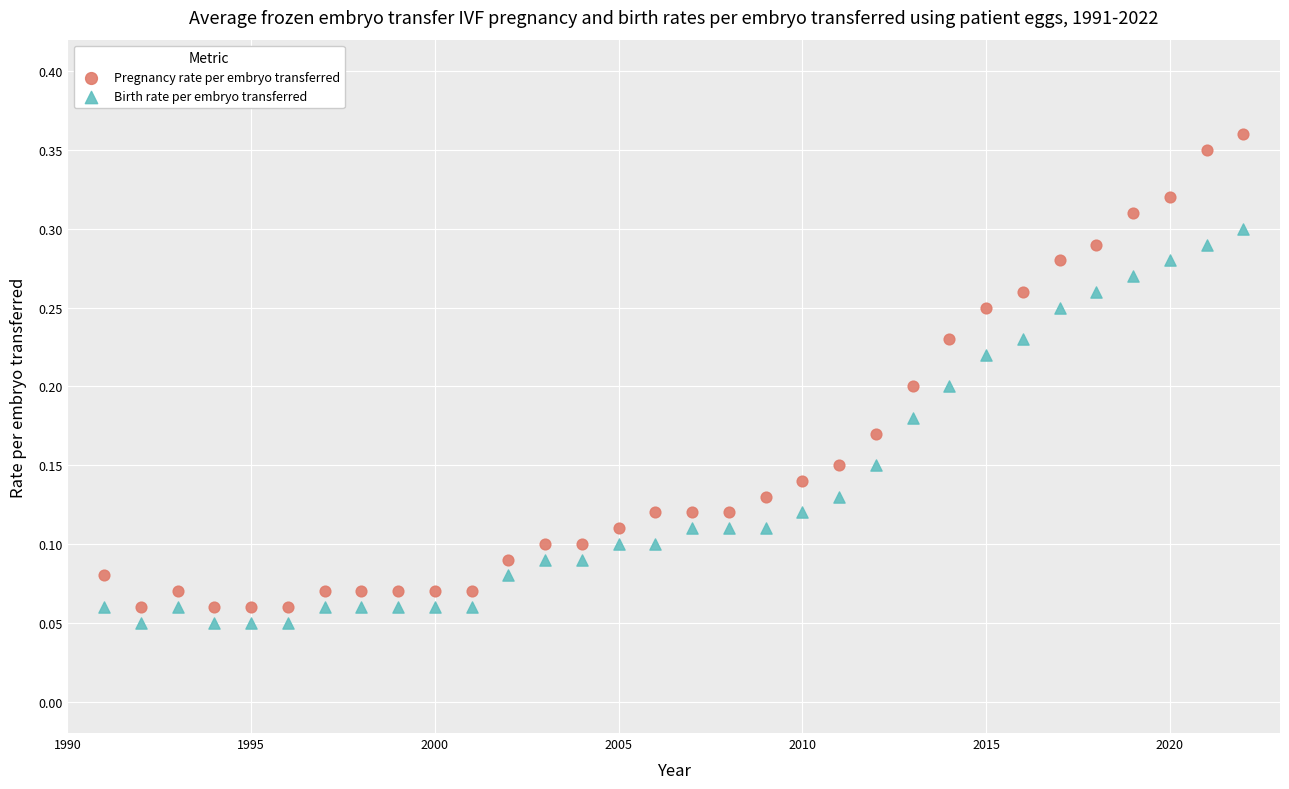

Which series contains the highest Y value?

Pregnancy rate per embryo transferred